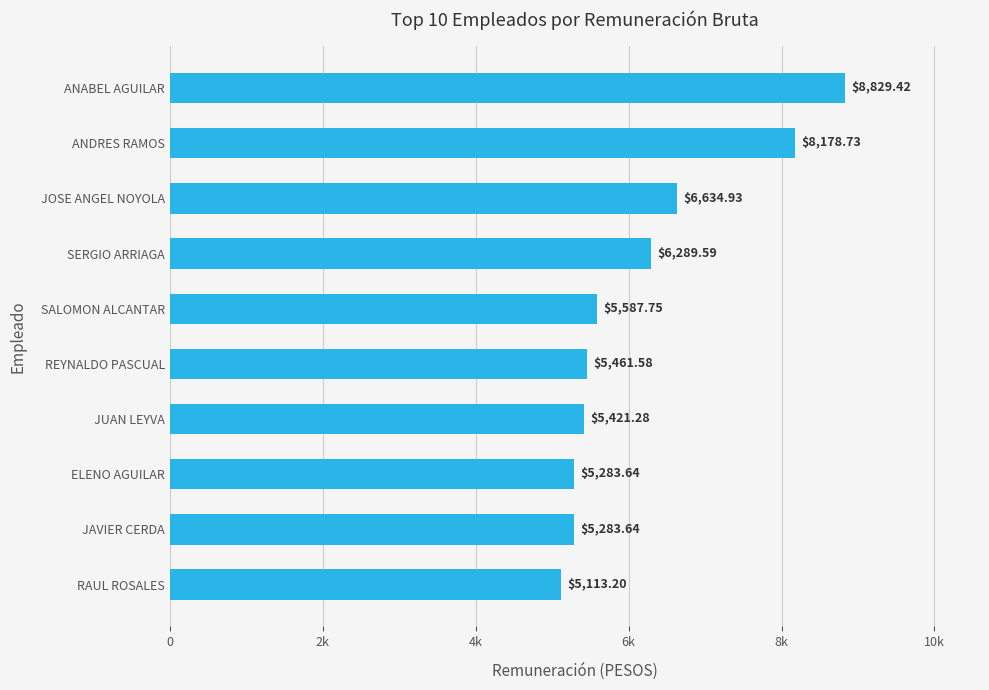

What is the average value?

6208.4